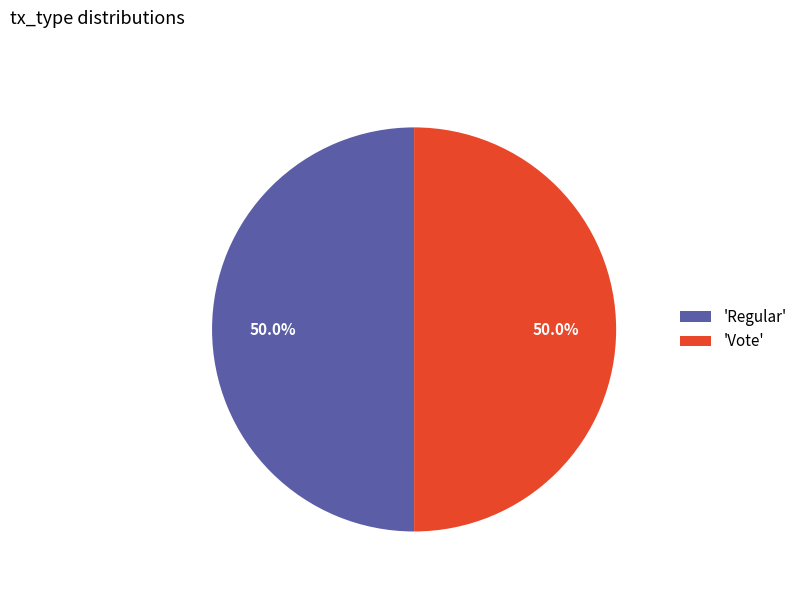

Approximately how many times larger is the value at 'Vote' compared to 'Regular'?

1.0